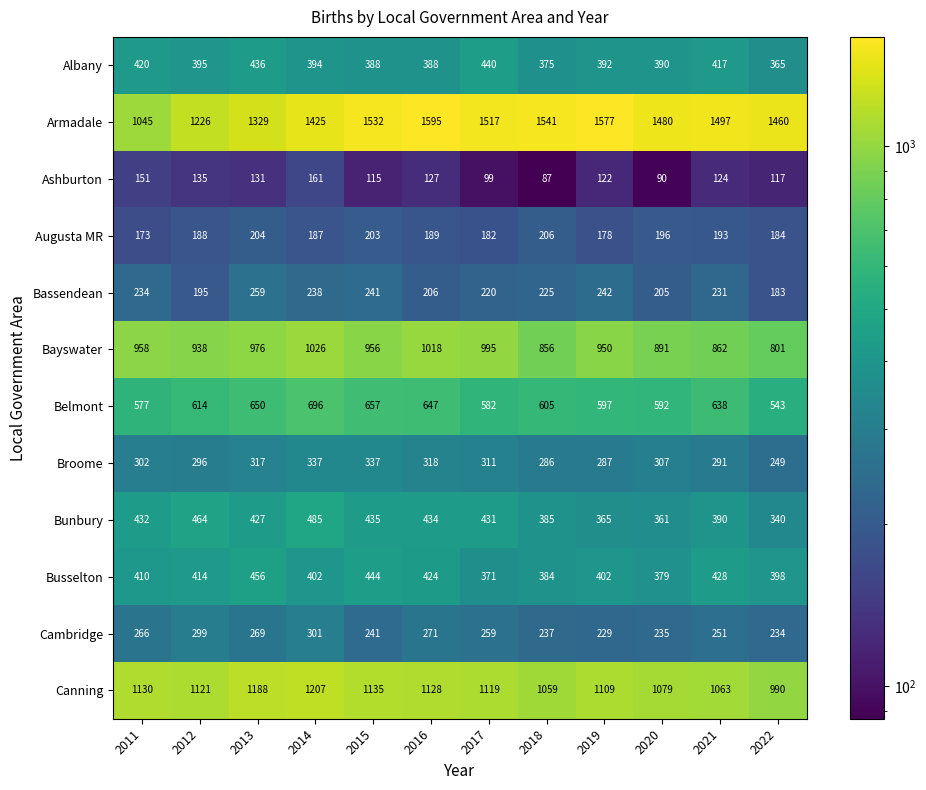

What is the total value across all series at 2020?

6205